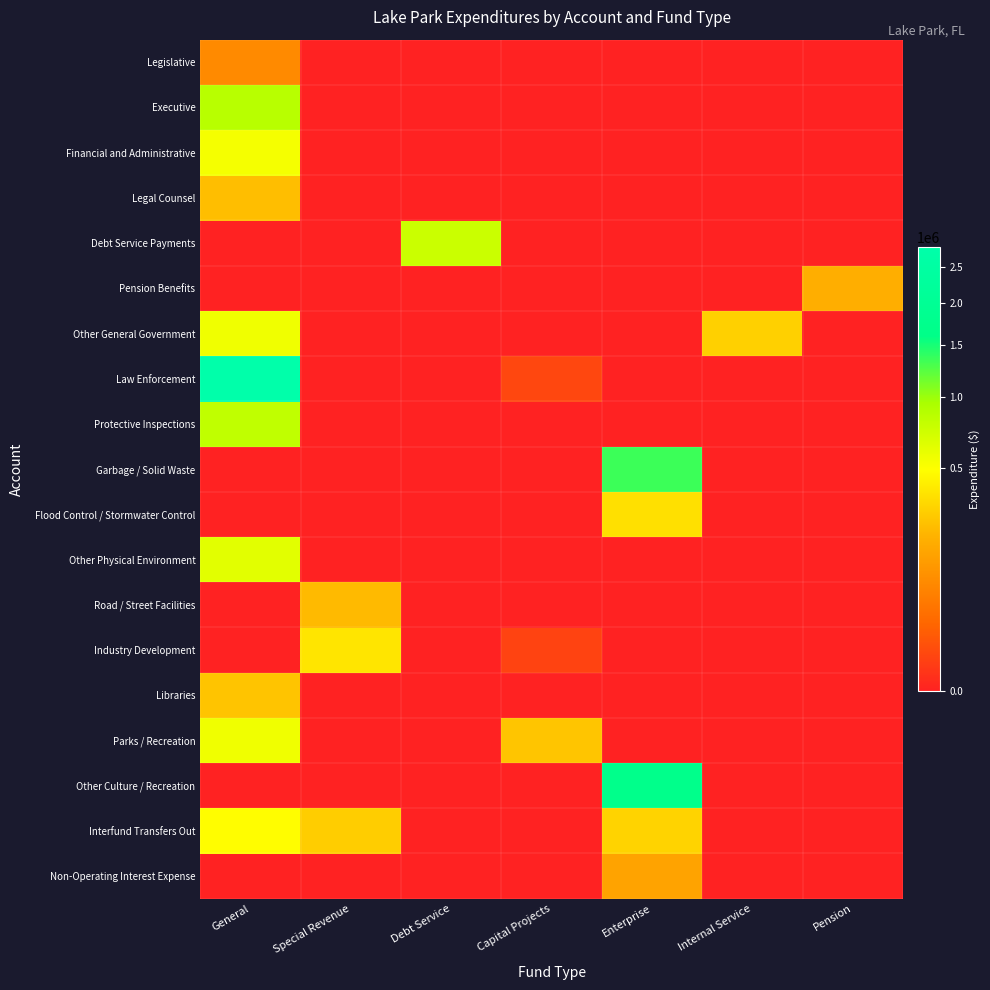

Rank the series at Enterprise from highest to lowest value.

Other Culture / Recreation, Garbage / Solid Waste, Flood Control / Stormwater Control, Interfund Transfers Out, Non-Operating Interest Expense, Legislative, Executive, Financial and Administrative, Legal Counsel, Debt Service Payments, Pension Benefits, Other General Government, Law Enforcement, Protective Inspections, Other Physical Environment, Road / Street Facilities, Industry Development, Libraries, Parks / Recreation